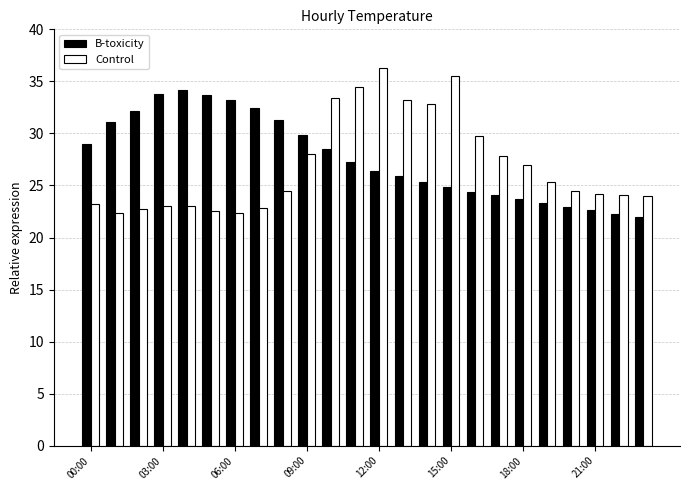

What is the average value of the Control series?

27.0